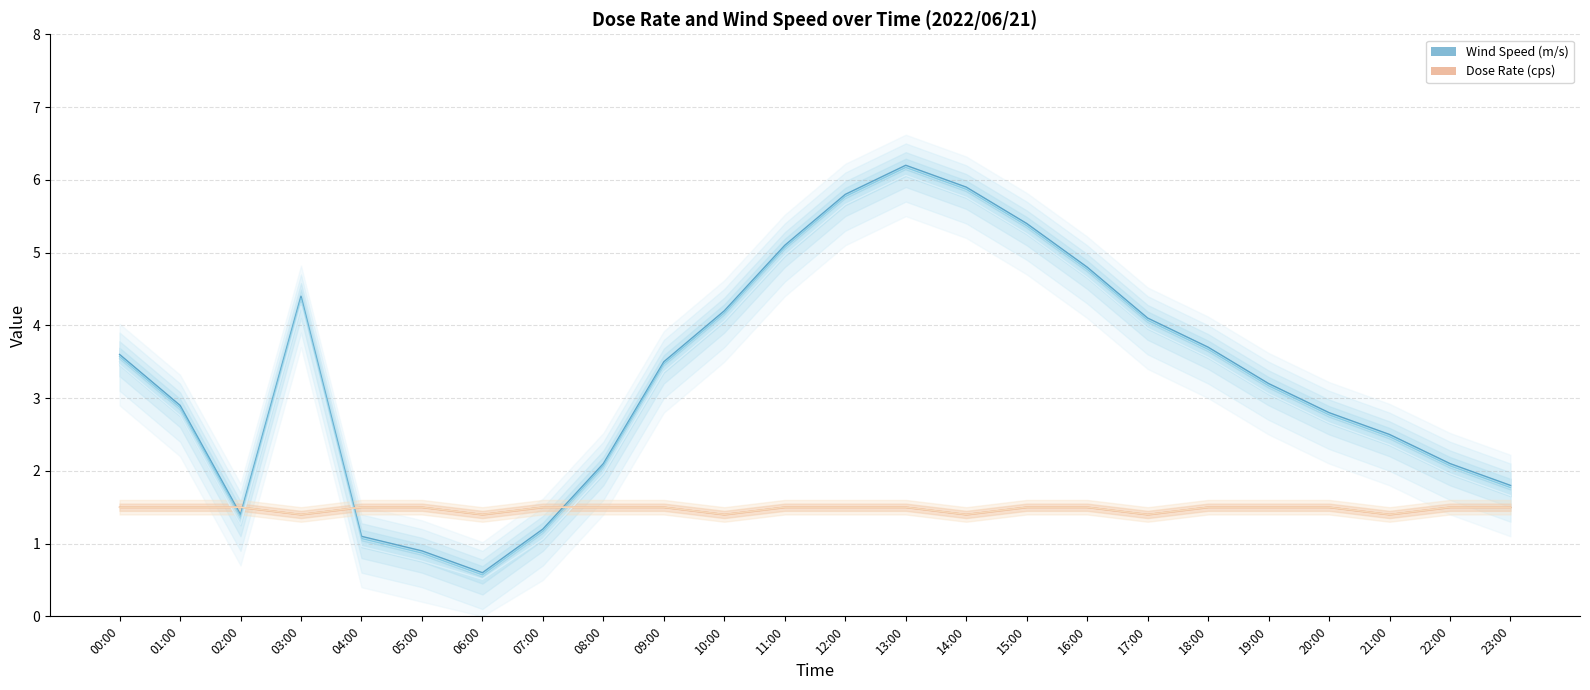

How many Dose Rate (cps) values are between 1 and 2?

24